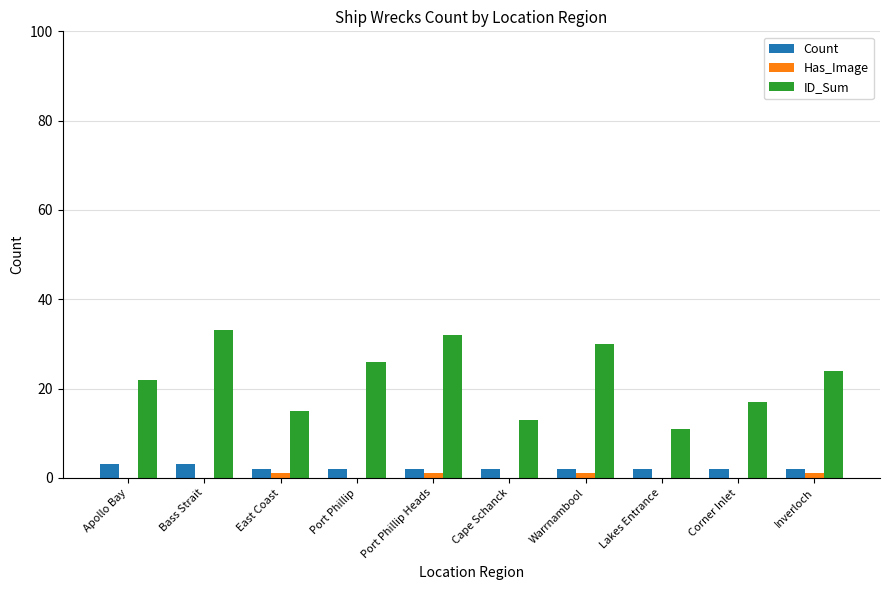

Which series has the largest total across all categories?

ID_Sum